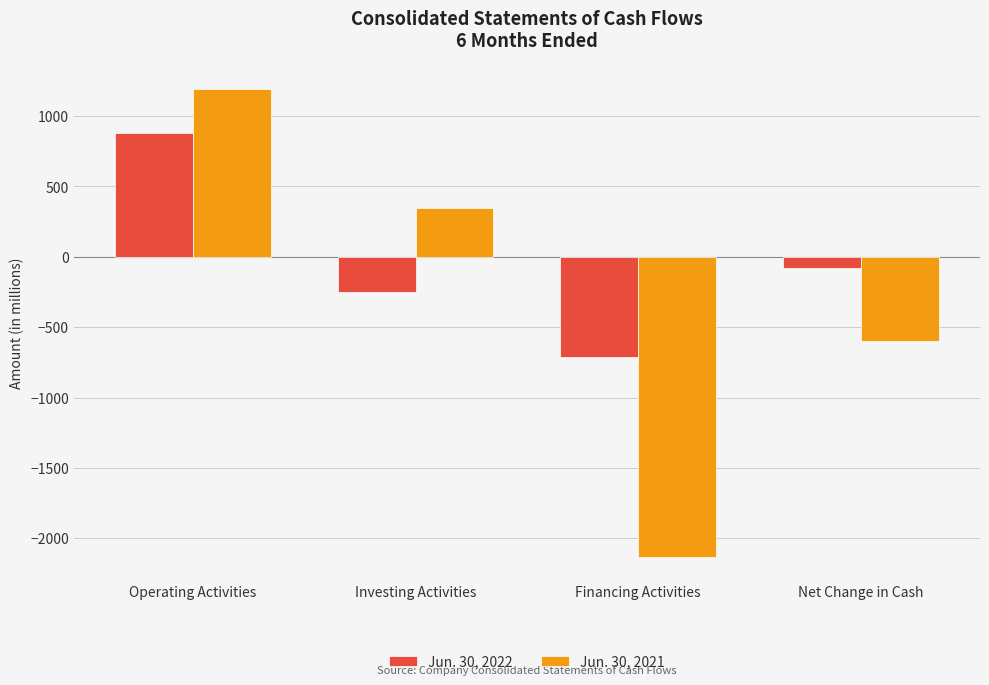

What is the approximate value of Jun. 30, 2022 at Investing Activities?

-251